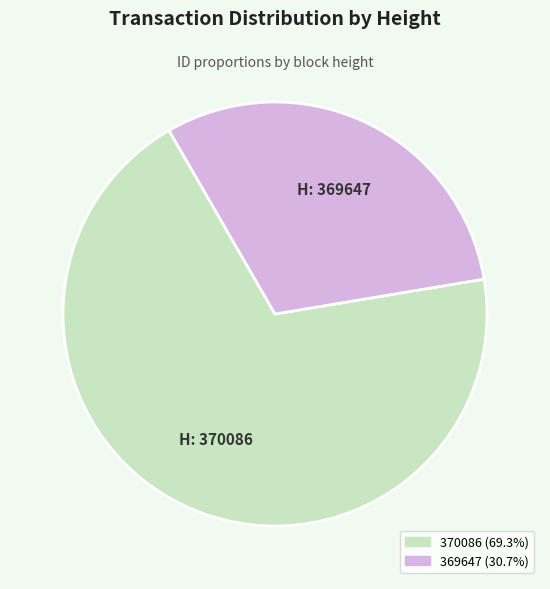

Does any single category account for the majority?

Yes